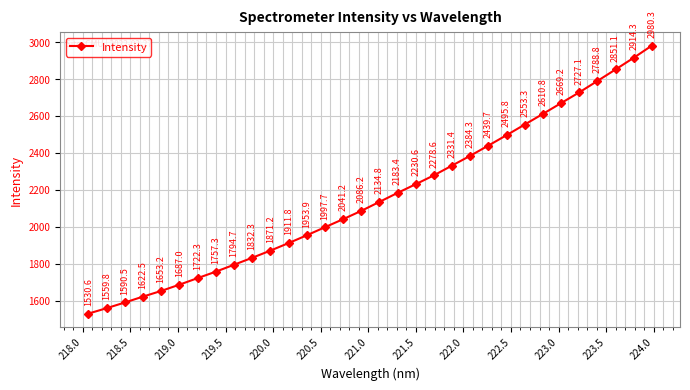

Does the chart have visible grid lines?

Yes